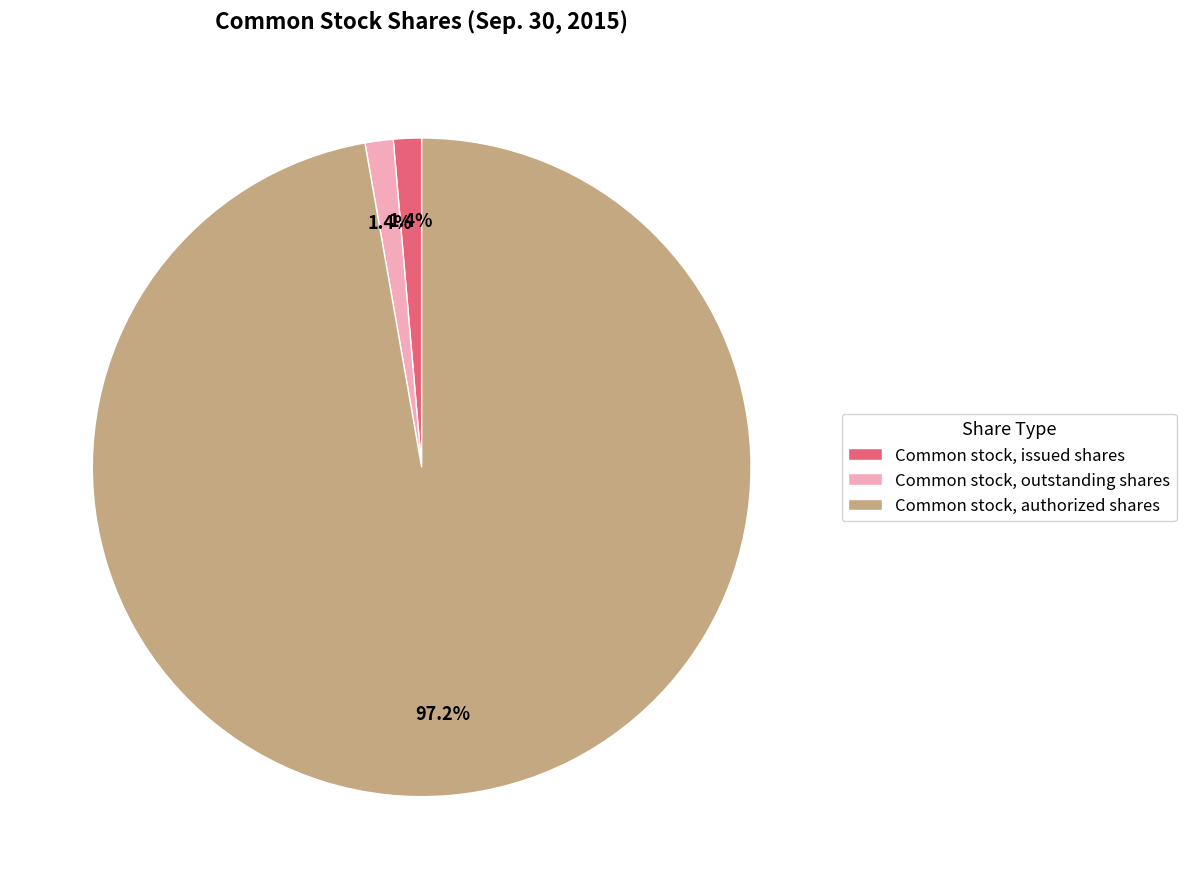

What is the majority slice?

Common stock, authorized shares